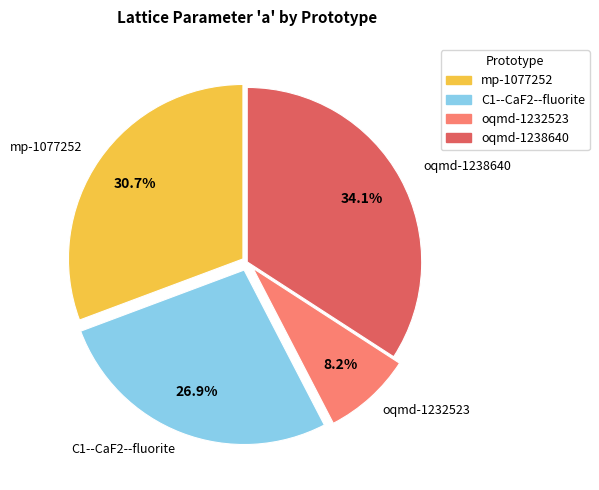

Is there any slice that represents more than half of the pie?

No